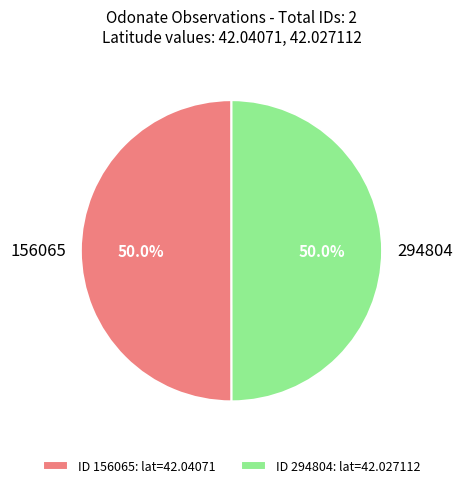

How much of the chart is everything except 156065?

50.0%